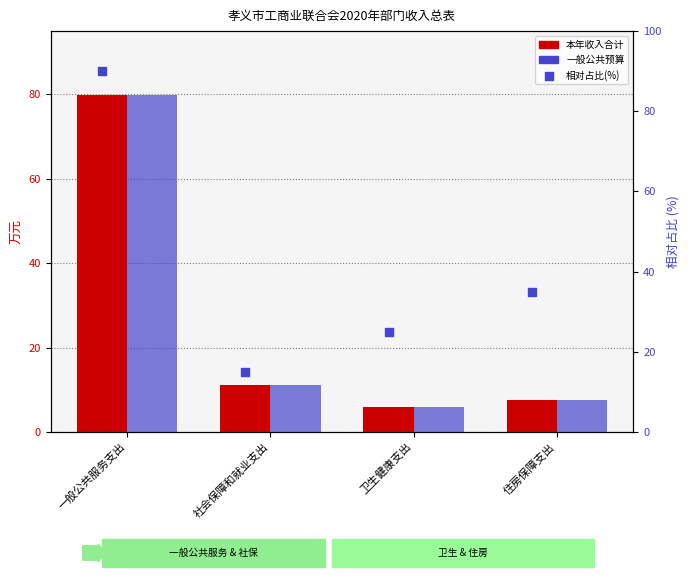

Which series has the largest Y range (max minus min)?

相对占比(%)